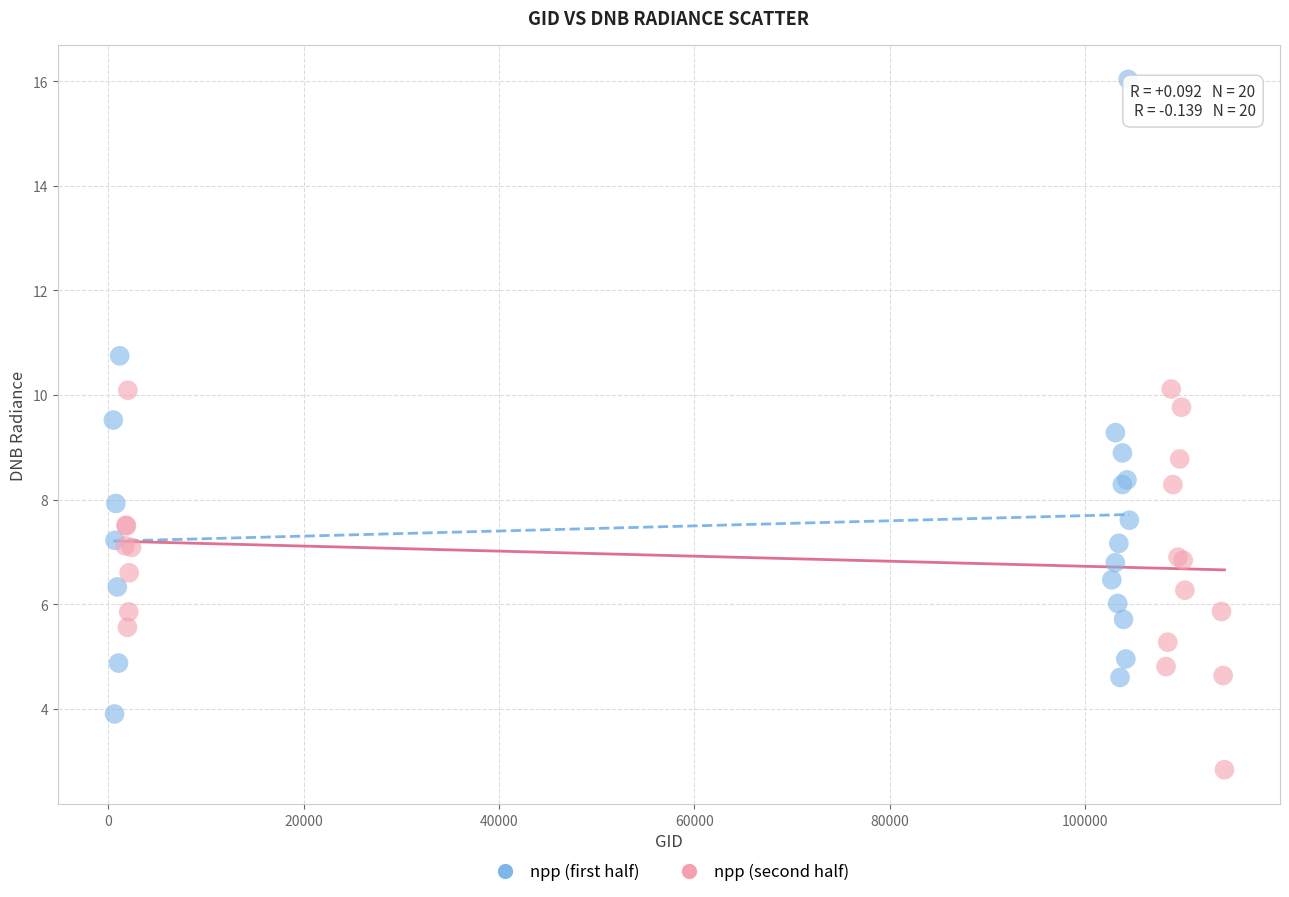

Which series contains the lowest Y value?

npp (second half)